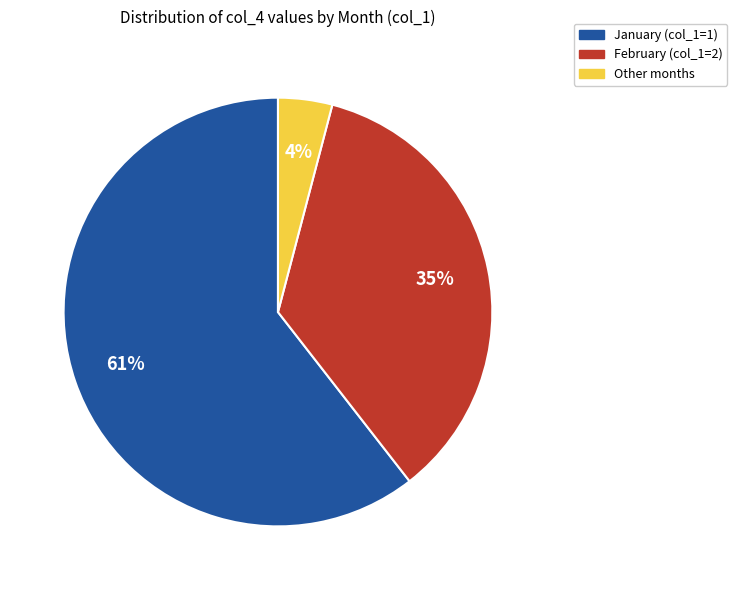

To the nearest percent, what is the average slice percentage?

33%